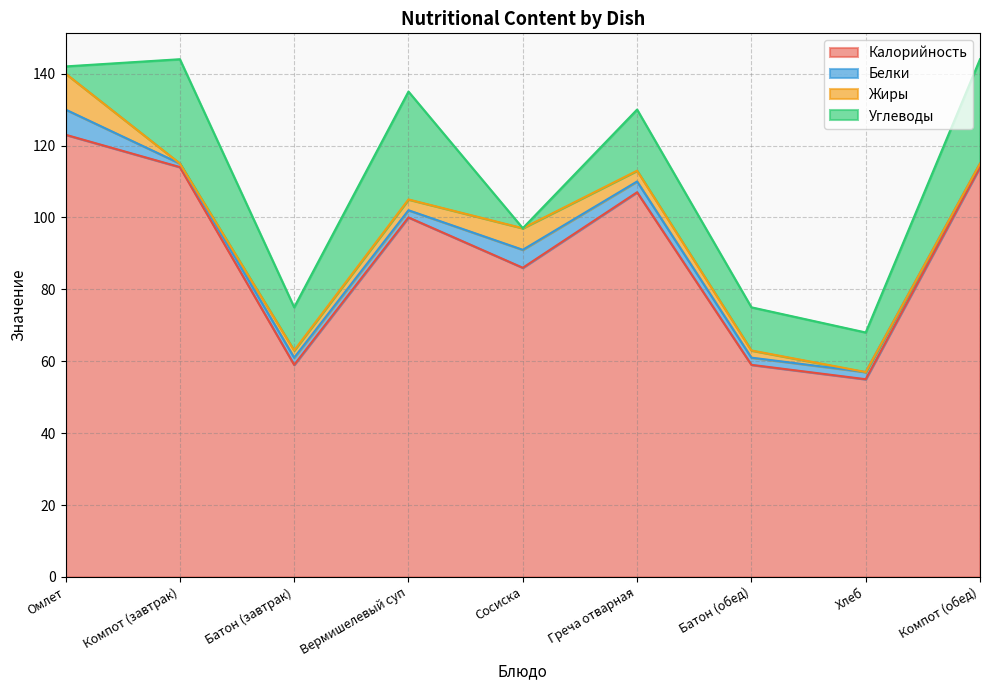

What value does the Калорийность series have at Омлет, to the nearest 10?

120